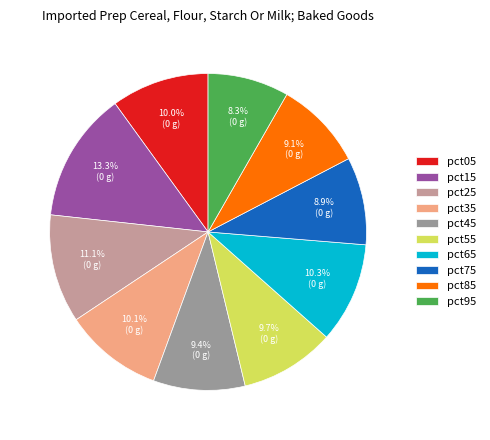

Is the sum of pct55 and pct35 greater than half?

No